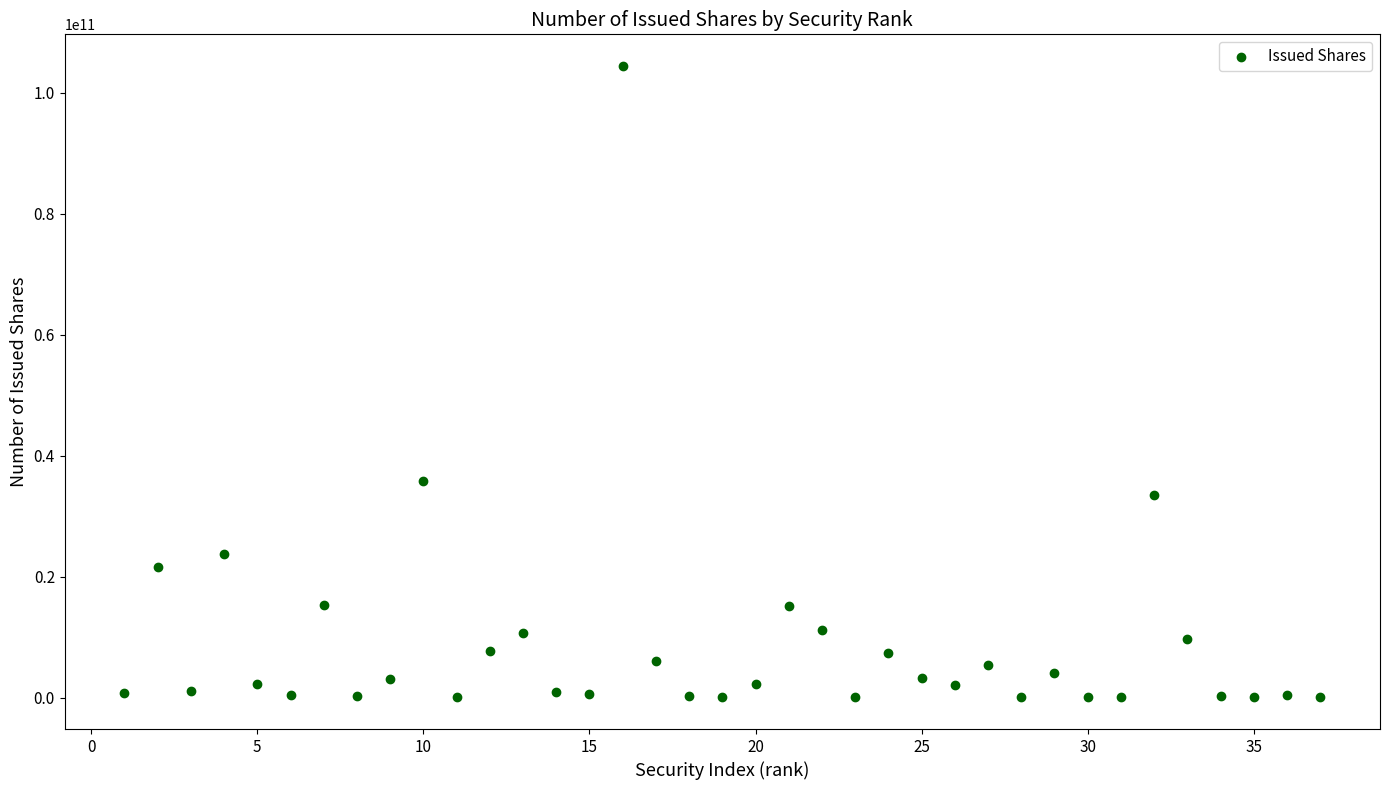

What Y value in the scatter plot is closest to 52205764769?

35725994705